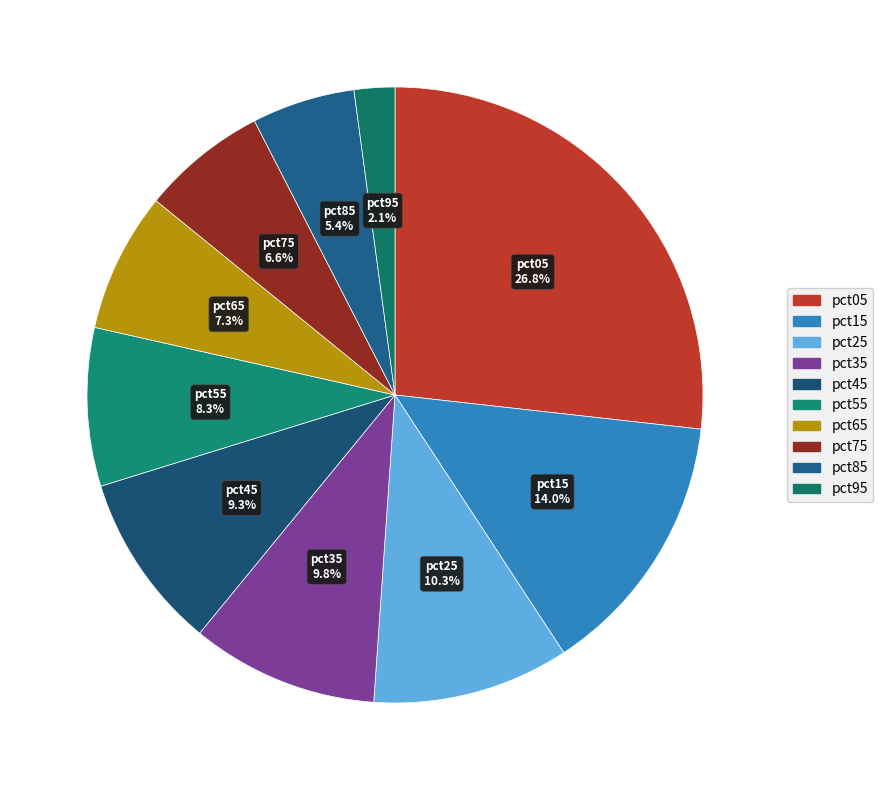

Which slice is the largest?

pct05